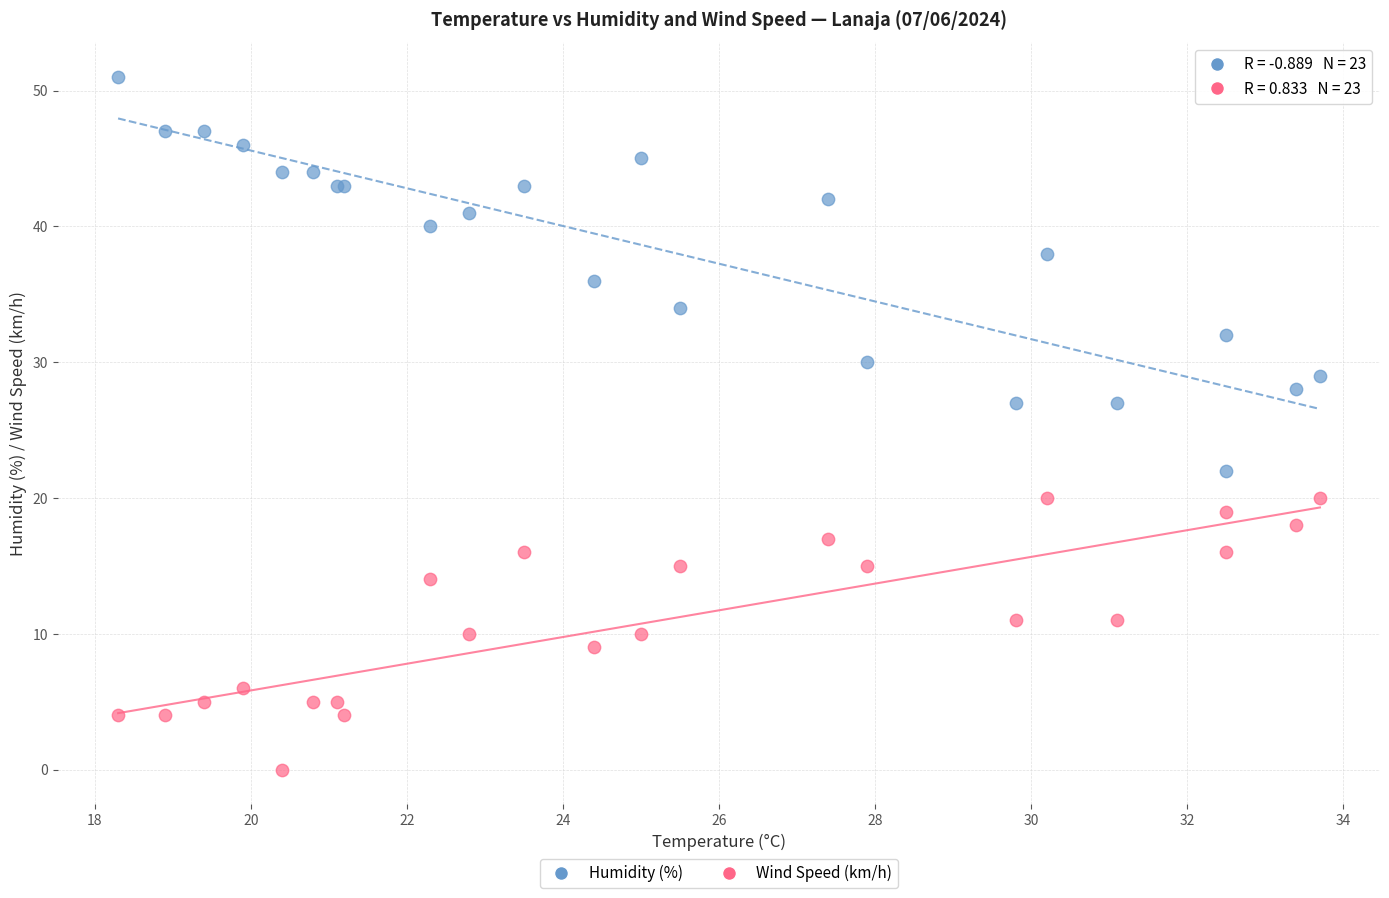

Which series has the largest Y range (max minus min)?

Humidity (%)